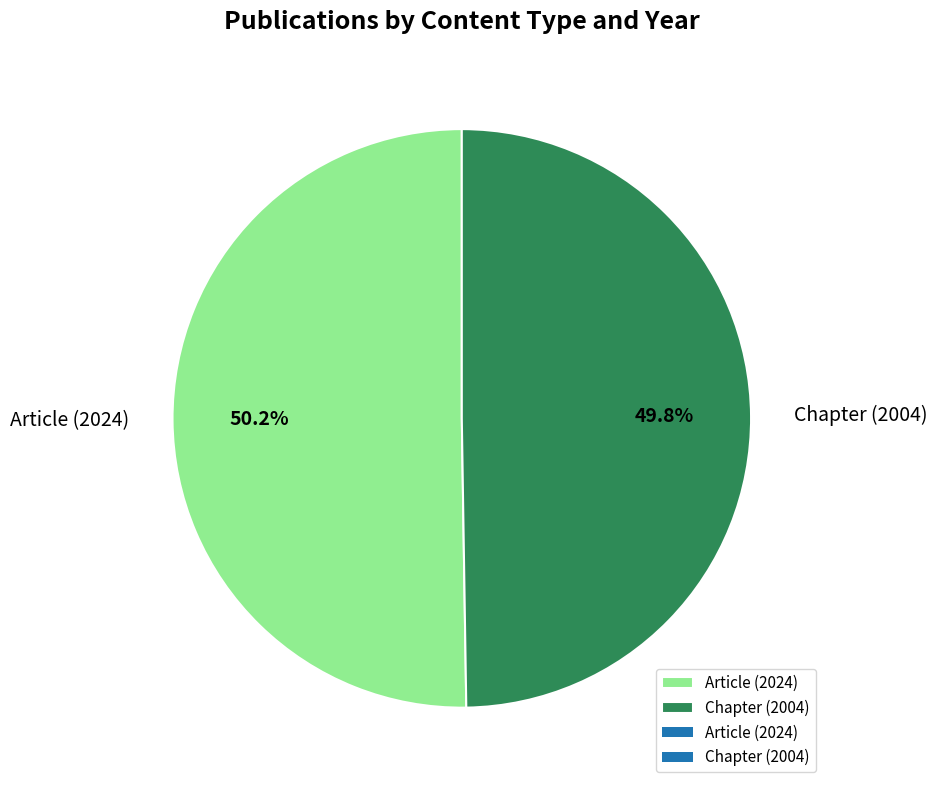

Count the number of slices in the pie.

2